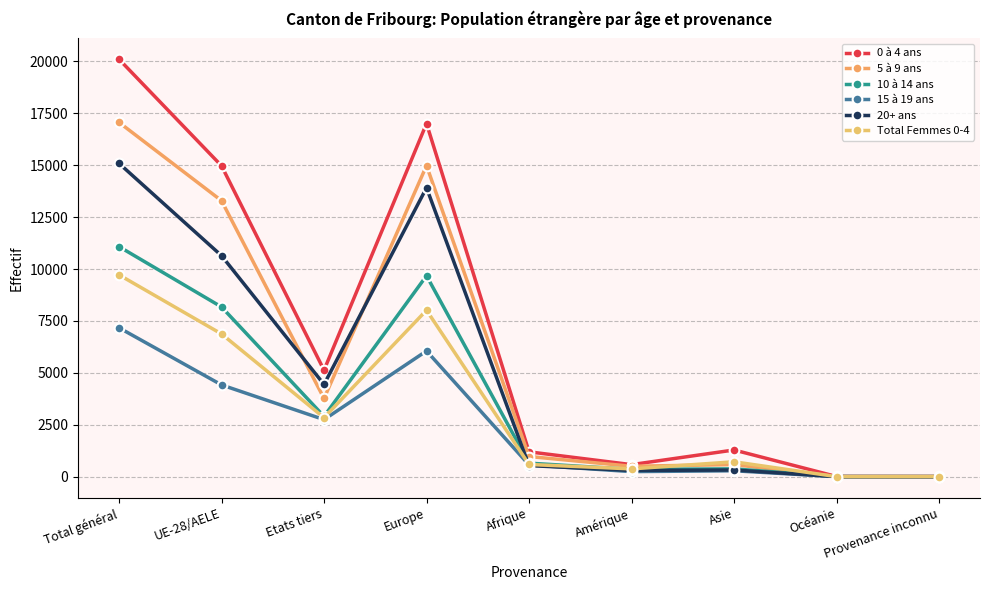

How many series are shown in this chart?

6